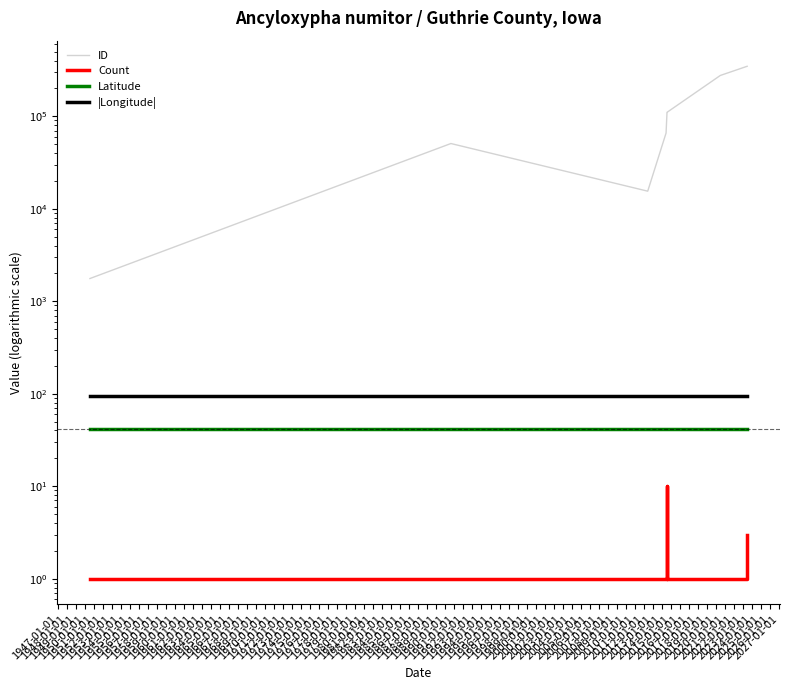

Between 1947-01-01 and 1953-01-01, which series saw the biggest shift?

ID